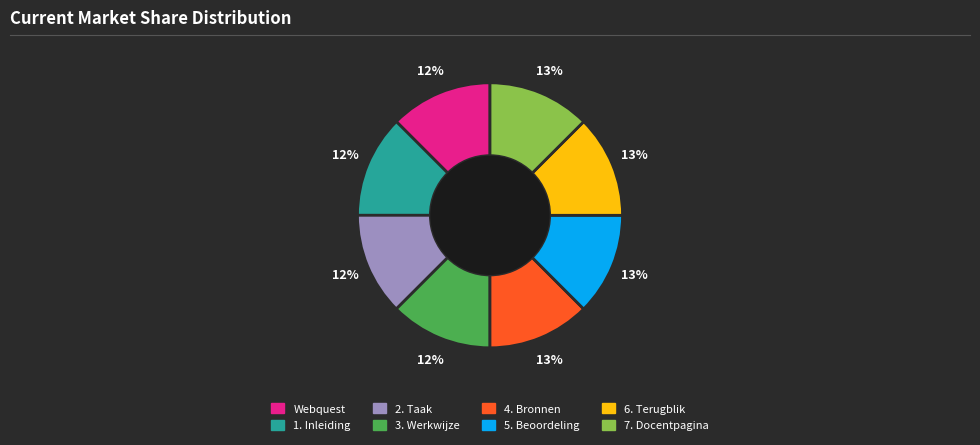

Is there any slice that represents more than half of the pie?

No